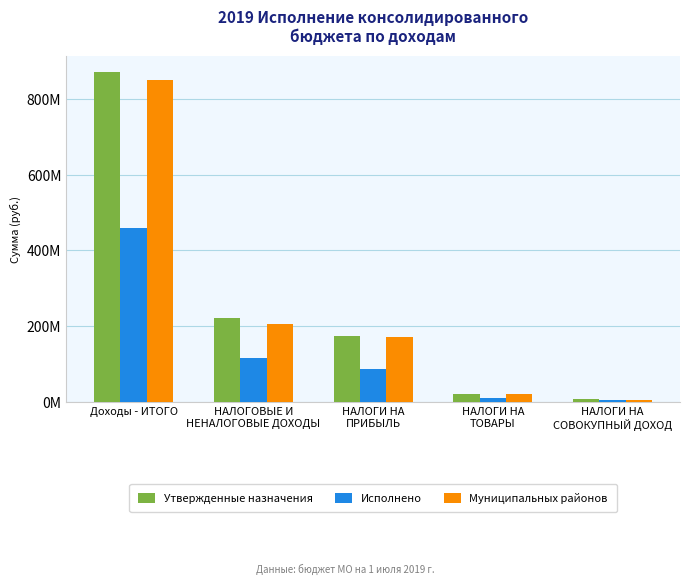

At which category is the sum across all series the highest?

Доходы - ИТОГО